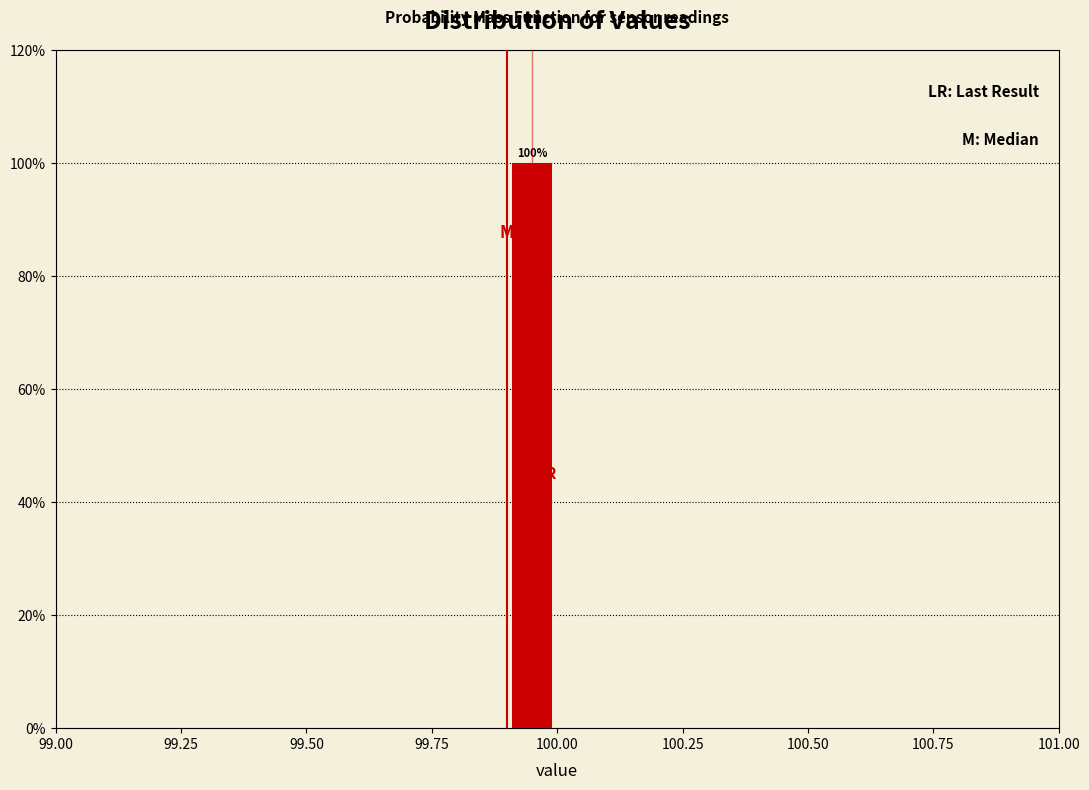

Around what value on the x-axis is the tallest bar? Give the approximate position of its centre, as read against the axis.

99.95